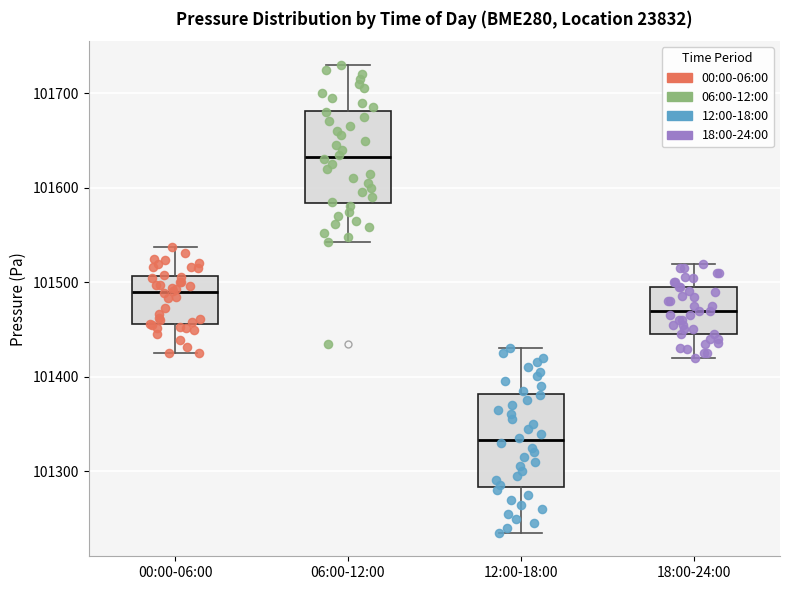

Where does the lower whisker of the box for 06:00-12:00 end on the y-axis? The values are not printed on the chart, so give them approximately, as read against the axis.

101540